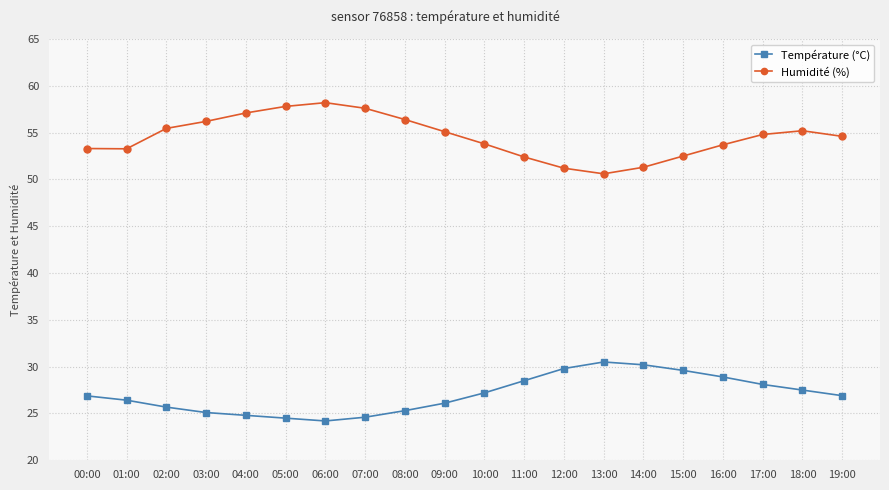

True or false: Température (°C) and Humidité (%) intersect in this chart.

False